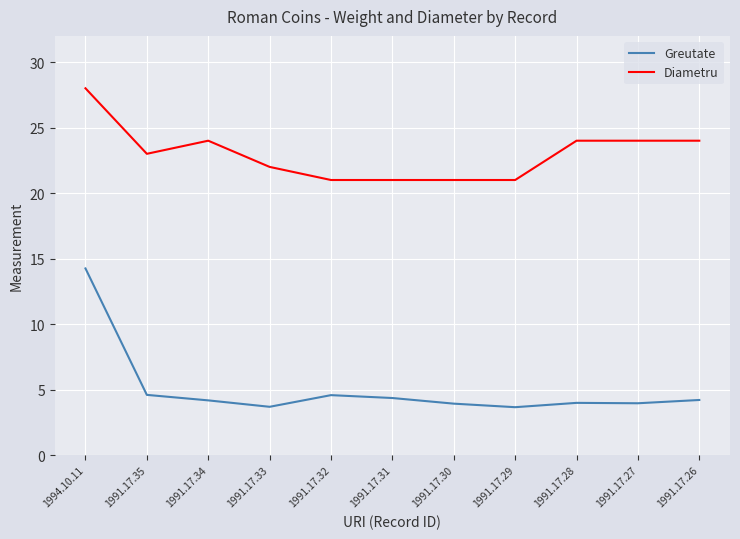

What is the sum of all Diametru values?

253.0